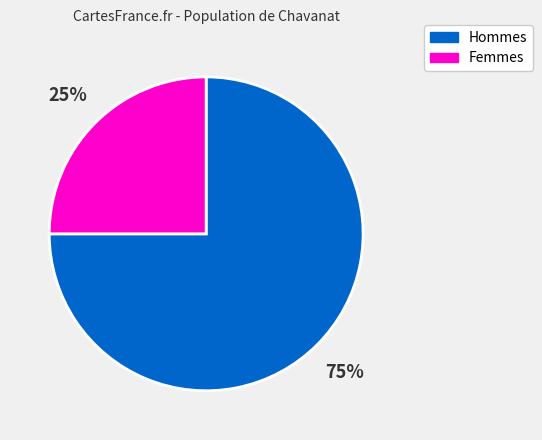

Which has a higher value, Femmes or Hommes?

Hommes